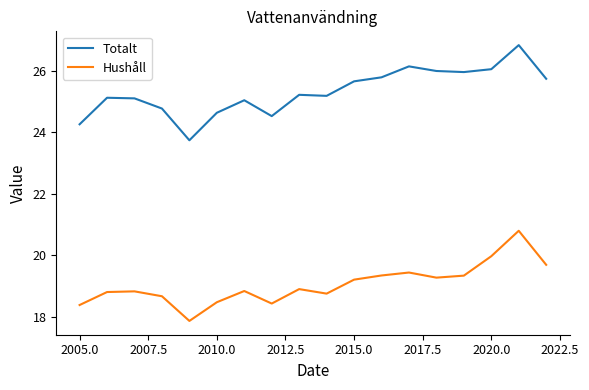

True or false: Hushåll and Totalt intersect in this chart.

False